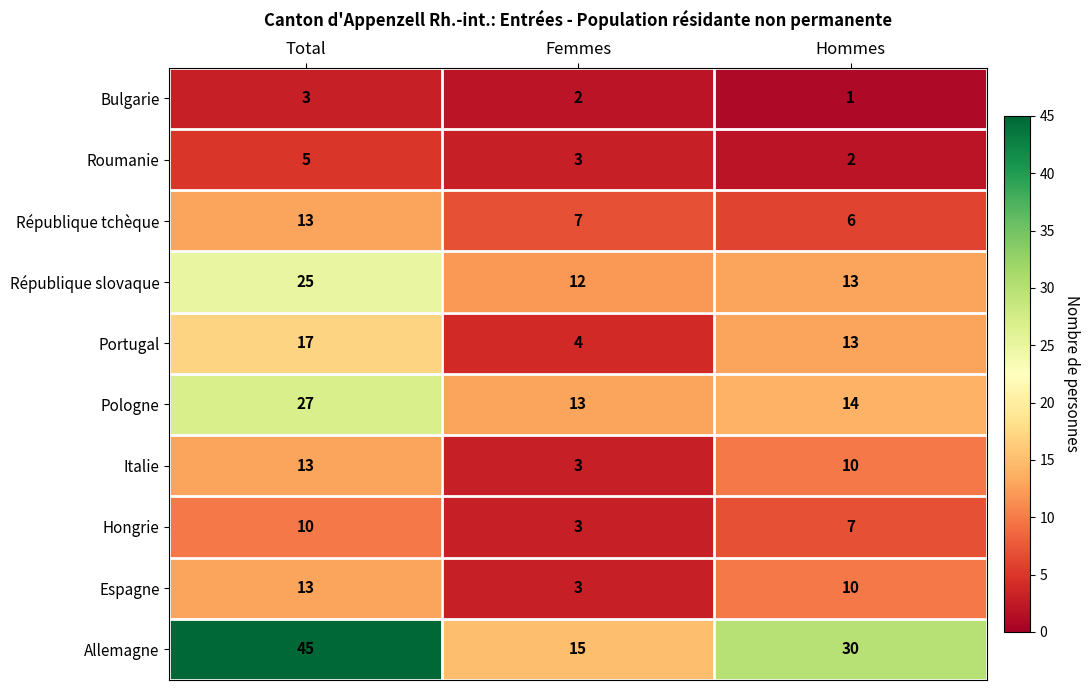

At which label is Allemagne closest to 30?

Hommes